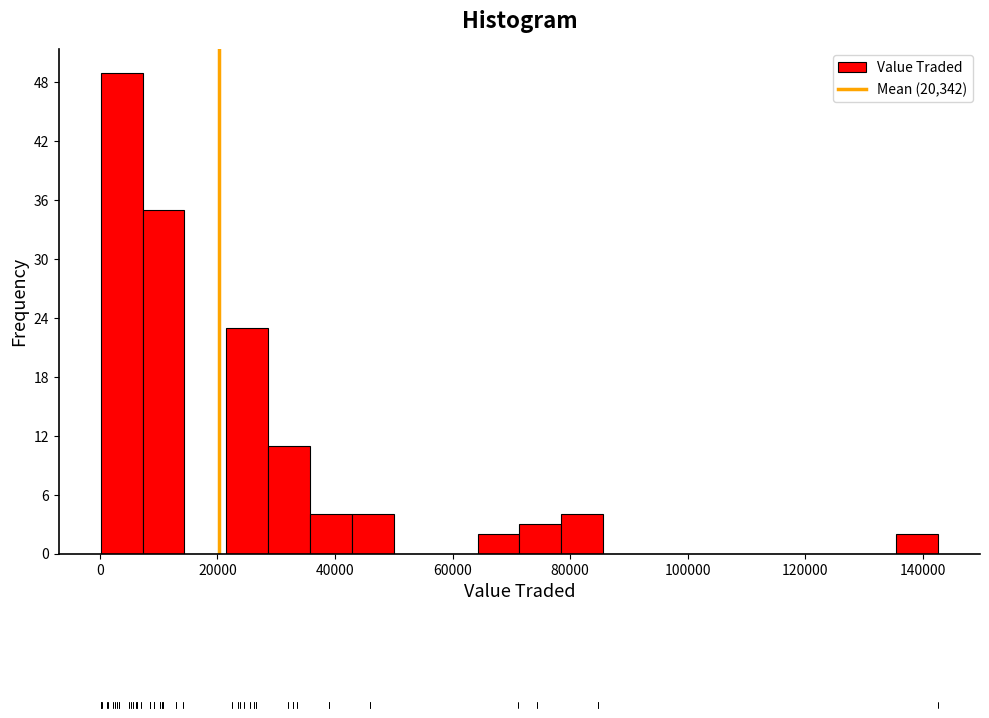

Around what value on the x-axis is the tallest bar? Give the approximate position of its centre, as read against the axis.

4000